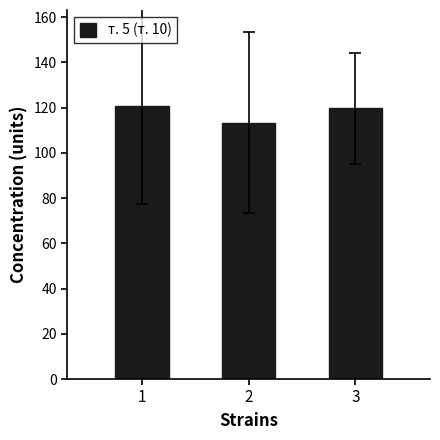

What is the difference between the values at 3 and 1?

1.2